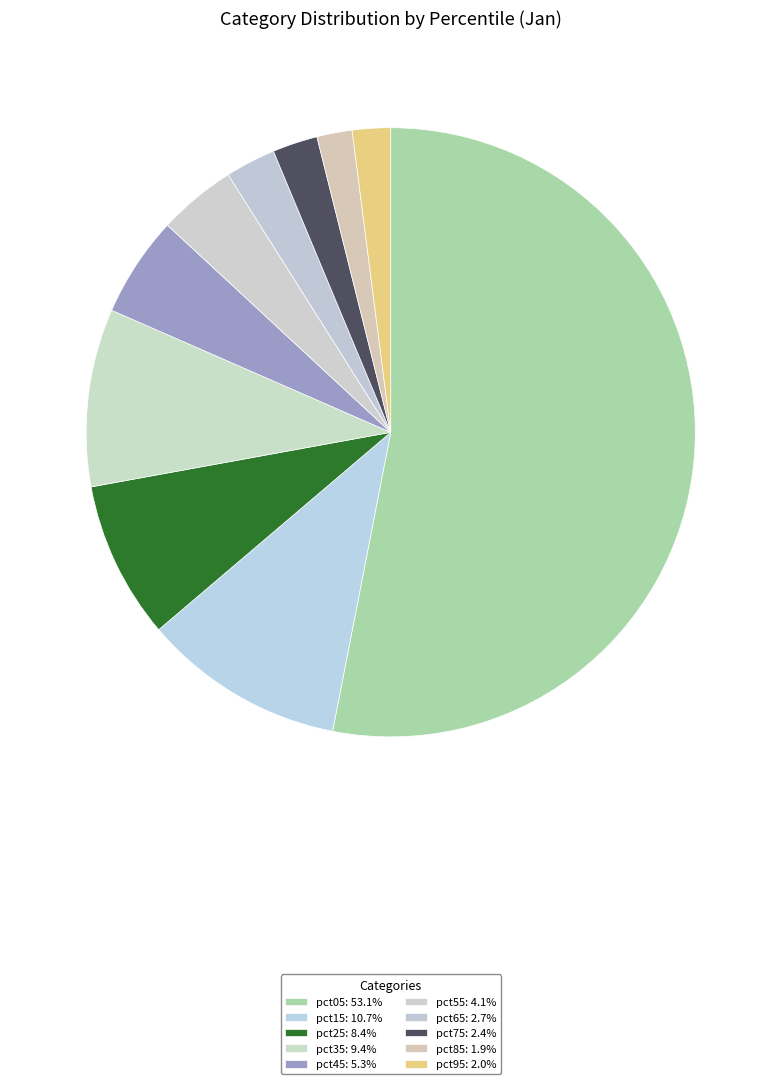

Combined, what portion of the pie is pct55 and pct95?

6.2%